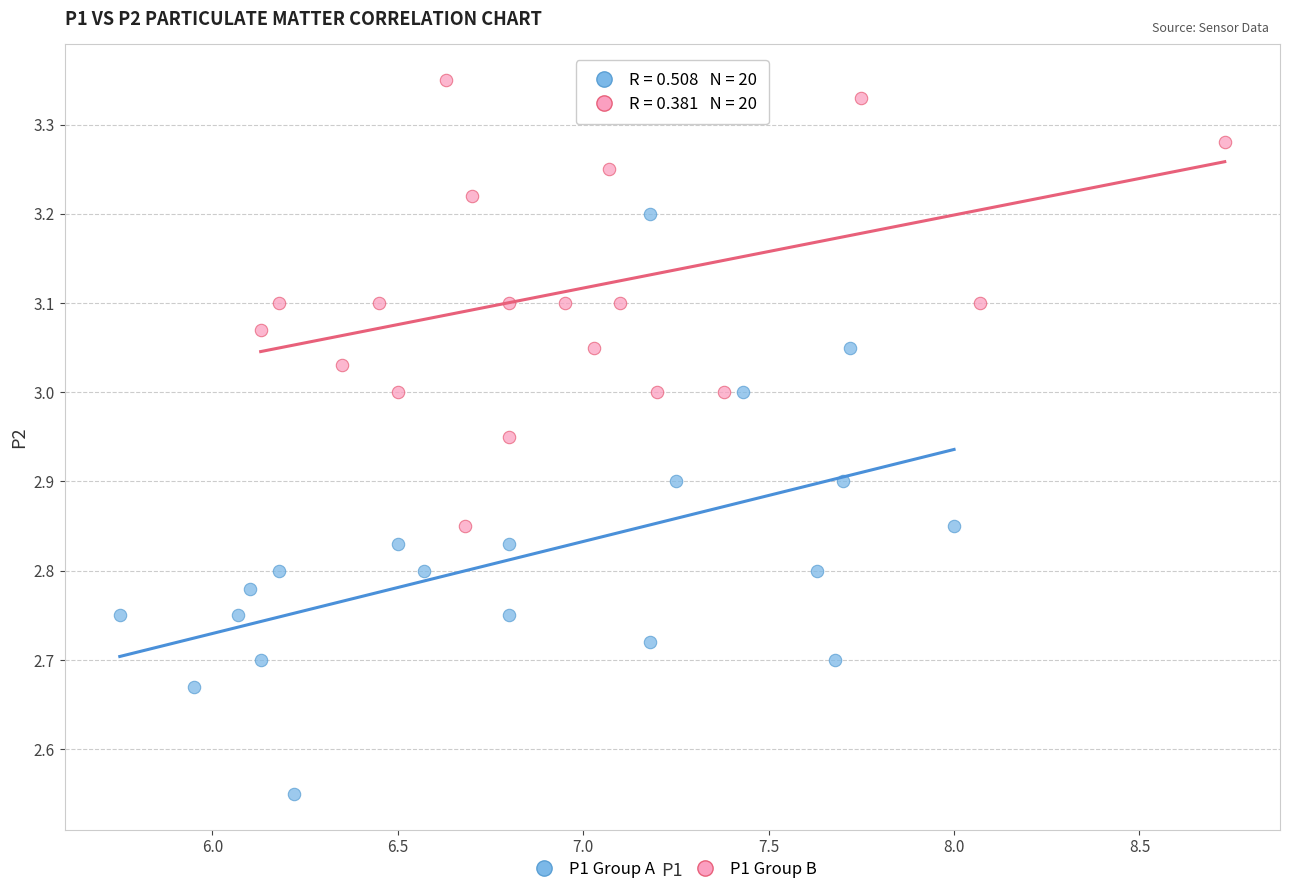

What are all the series names shown in the legend?

P1 Group A, P1 Group B